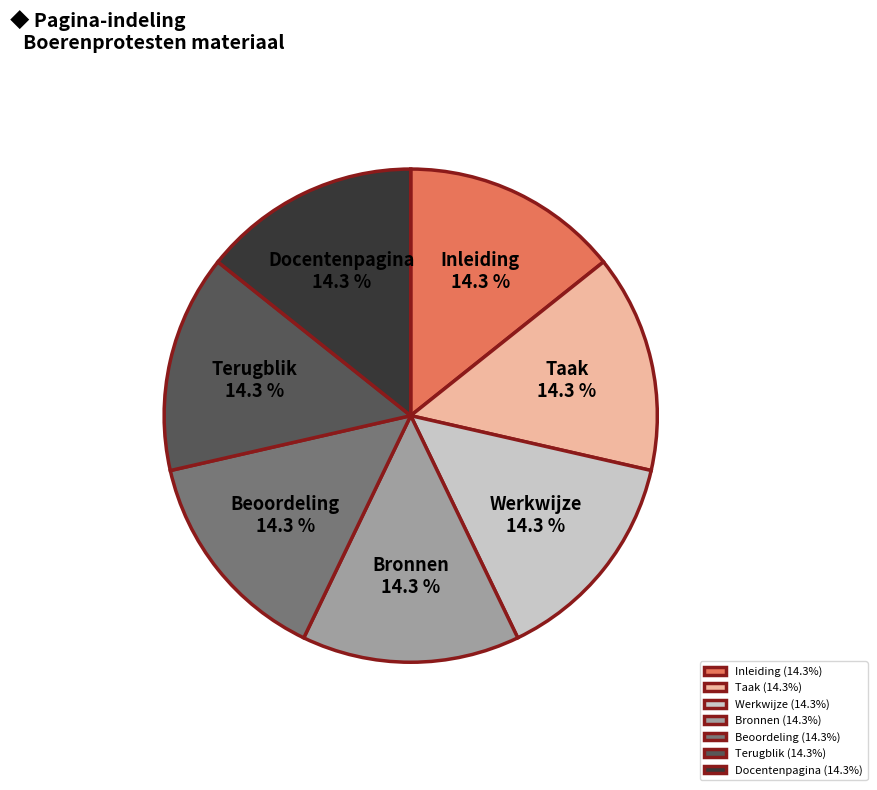

Is Taak (14.3%) the majority of the pie?

No